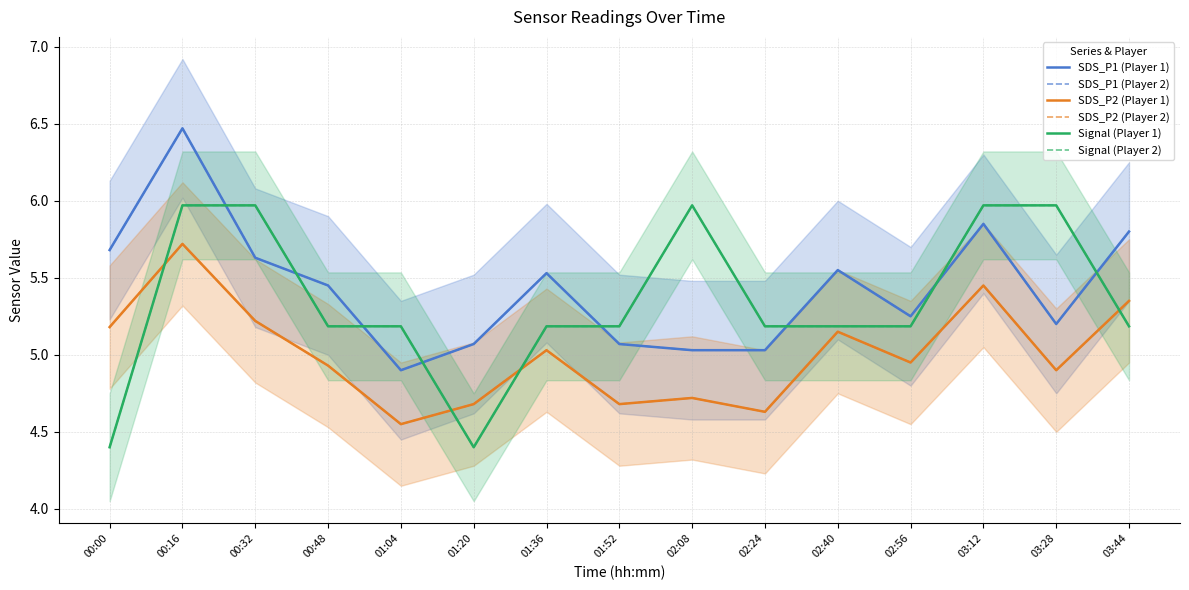

Which series ends up on top after the final intersection of SDS_P2 (Player 2) and Signal (Player 1)?

SDS_P2 (Player 2)